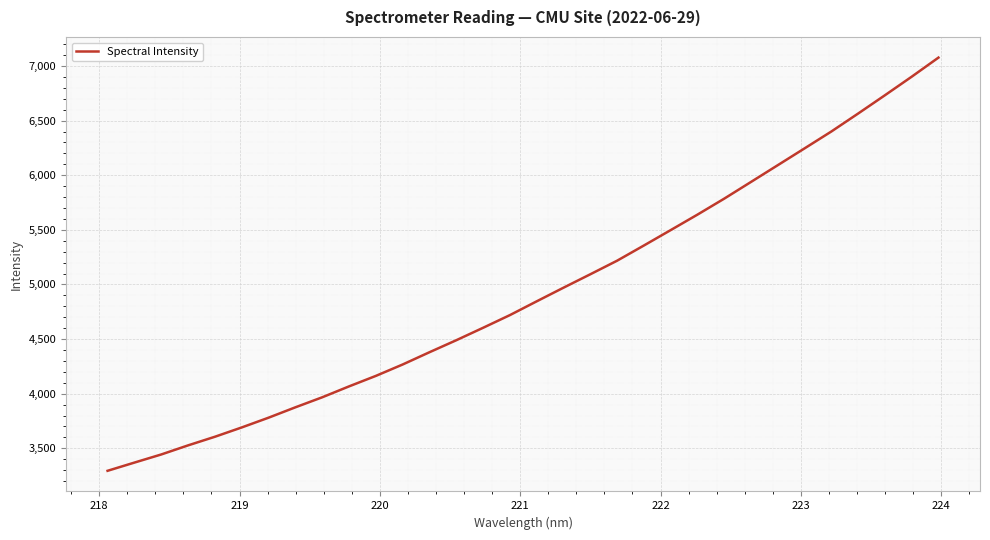

What is the smallest value displayed?

3294.3